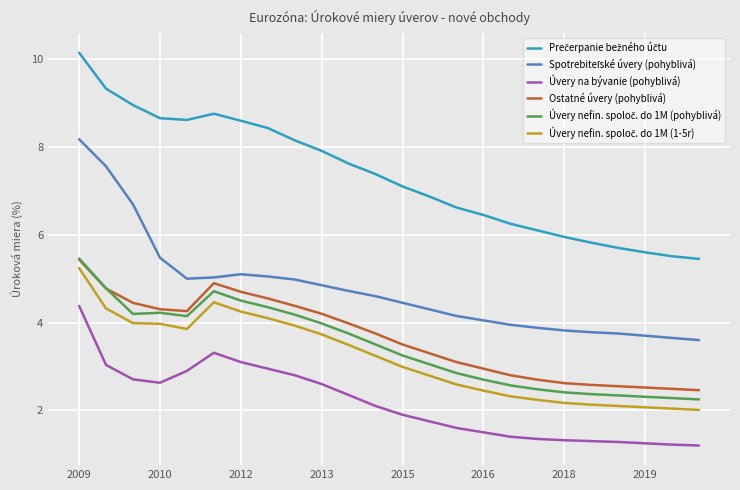

What is the maximum value shown in the chart?

10.1